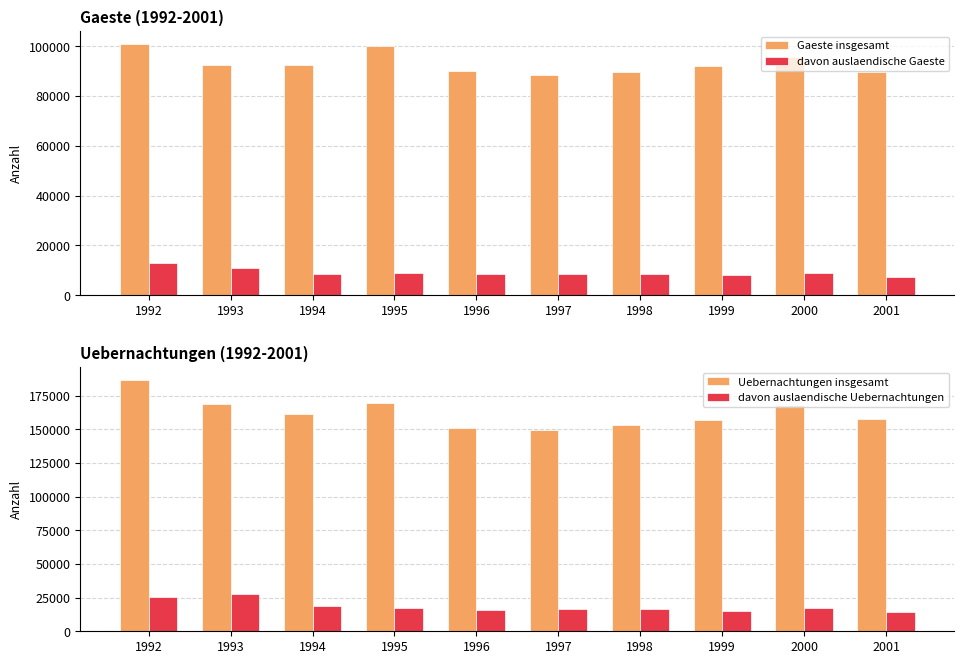

Which has a higher value, 2001 or 1992?

1992